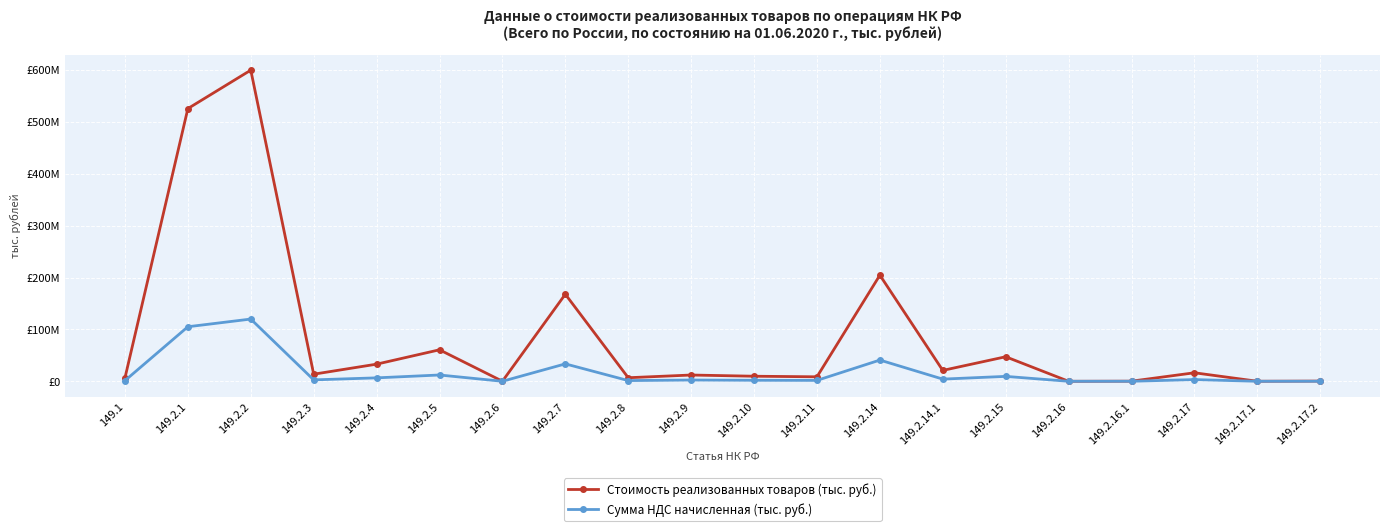

In Стоимость реализованных товаров (тыс. руб.), how many points are higher than both neighbors (excluding endpoints)?

7